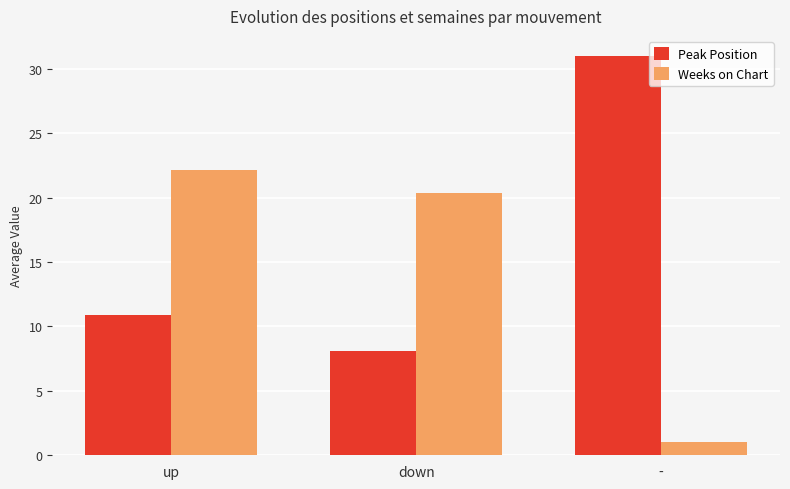

How many categories are shown in the chart?

3